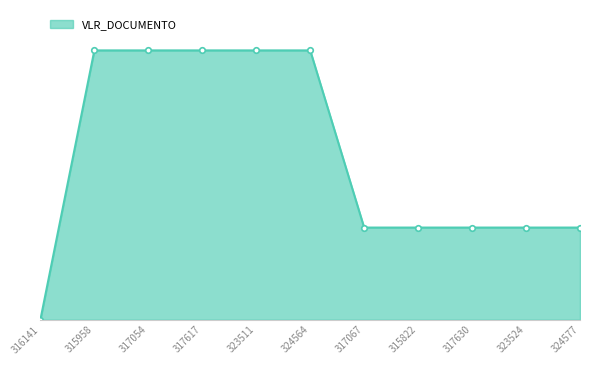

Reading left to right, transcribe all the data shown in this chart.

0.0	2630.2	2630.2	2630.2	2630.2	2630.2	900.0	900.0	900.0	900.0	900.0